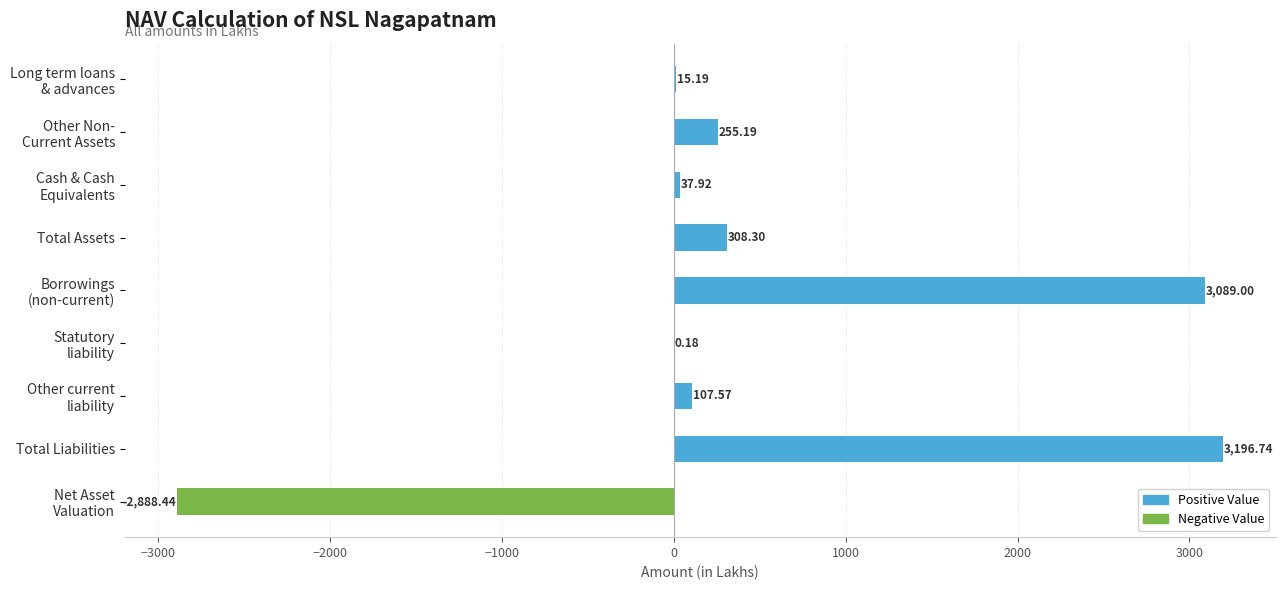

At which category does the chart reach its peak across all series?

Total Liabilities